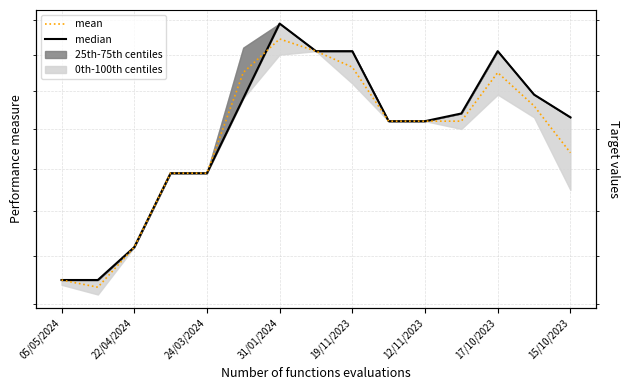

The value of mean at 12/11/2023 is 2.0. True or false?

True